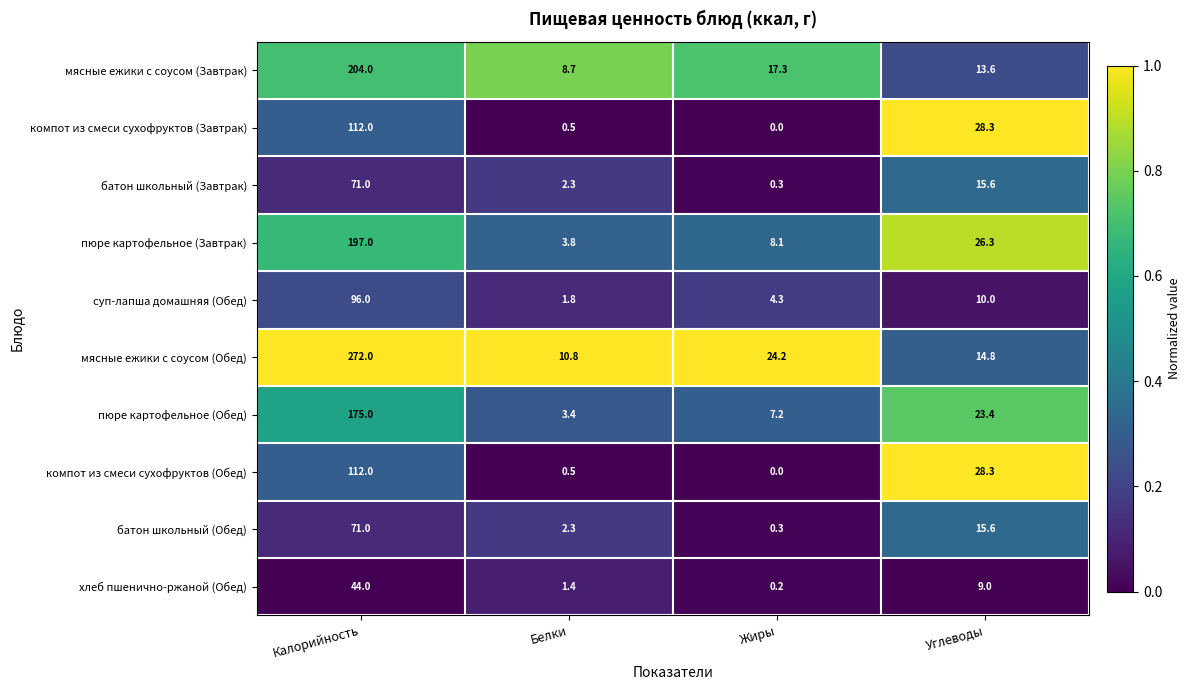

Which series changed the most between Калорийность and Жиры?

мясные ежики с соусом (Обед)